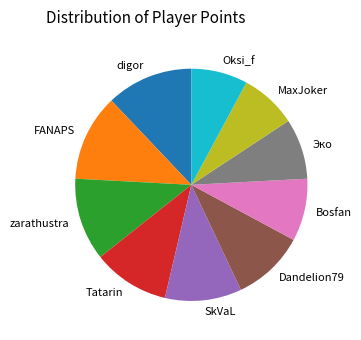

Do MaxJoker and SkVaL together represent more than half of the pie?

No